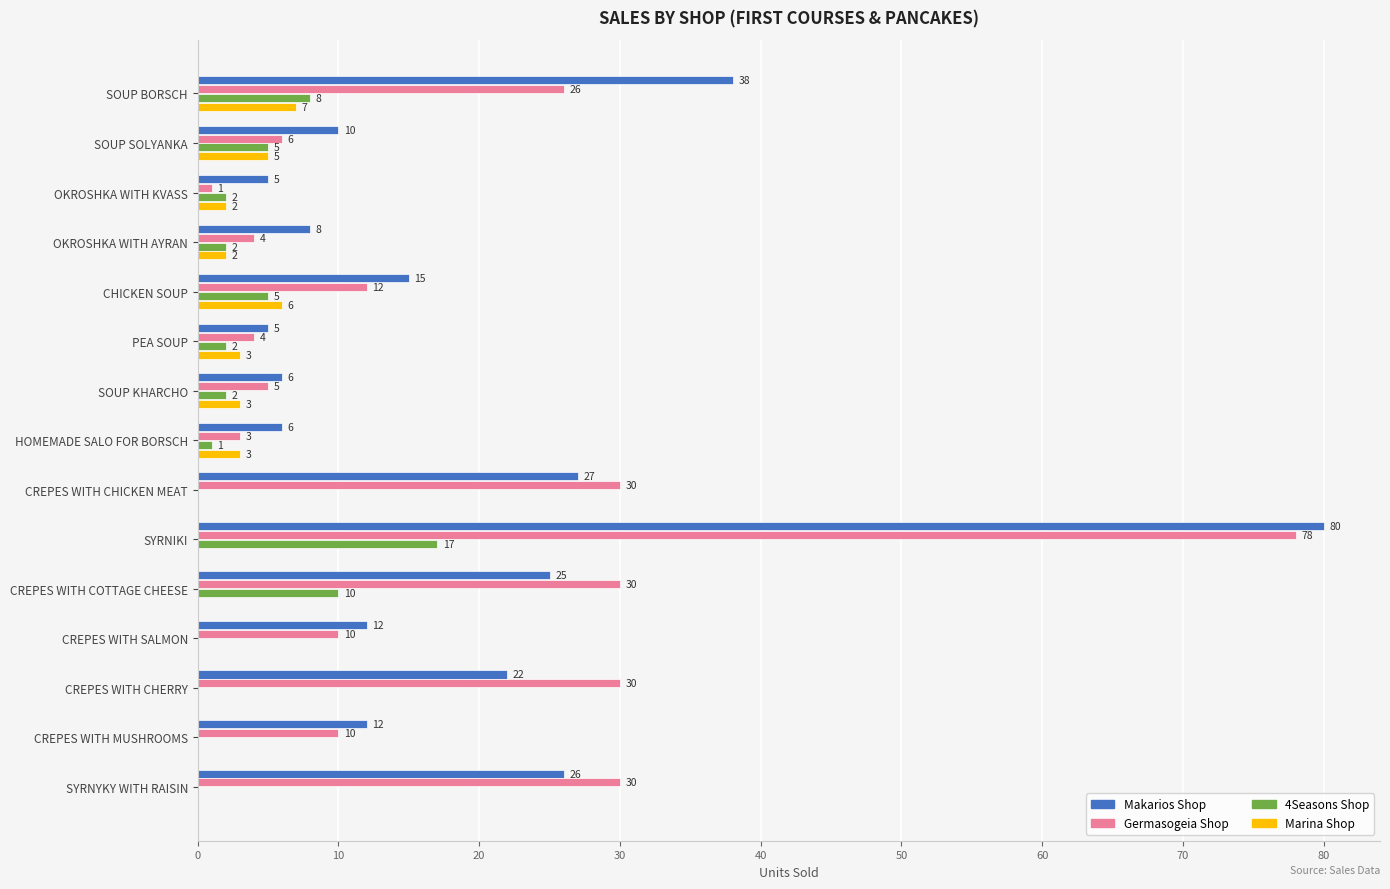

What is the sum of all Makarios Shop values?

297